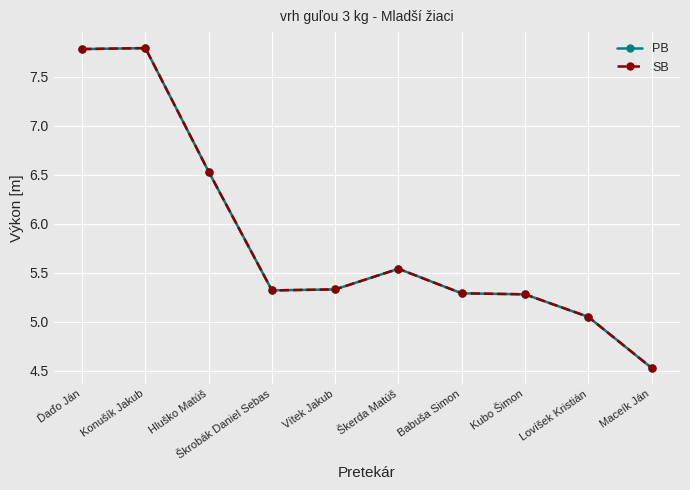

Reading left to right, extract all data points from this chart.

PB: Ďaďo Ján=7.8	Konušík Jakub=7.8	Hluško Matúš=6.5	Škrobák Daniel Sebas=5.3	Vítek Jakub=5.3	Škerda Matúš=5.5	Babuša Simon=5.3	Kubo Šimon=5.3	Lovíšek Kristián=5.0	Maceík Ján=4.5
SB: Ďaďo Ján=7.8	Konušík Jakub=7.8	Hluško Matúš=6.5	Škrobák Daniel Sebas=5.3	Vítek Jakub=5.3	Škerda Matúš=5.5	Babuša Simon=5.3	Kubo Šimon=5.3	Lovíšek Kristián=5.0	Maceík Ján=4.5